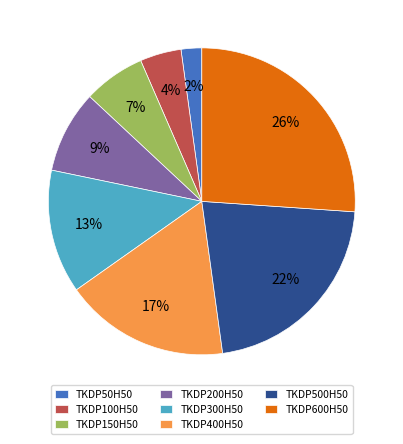

Does any single category account for the majority?

No